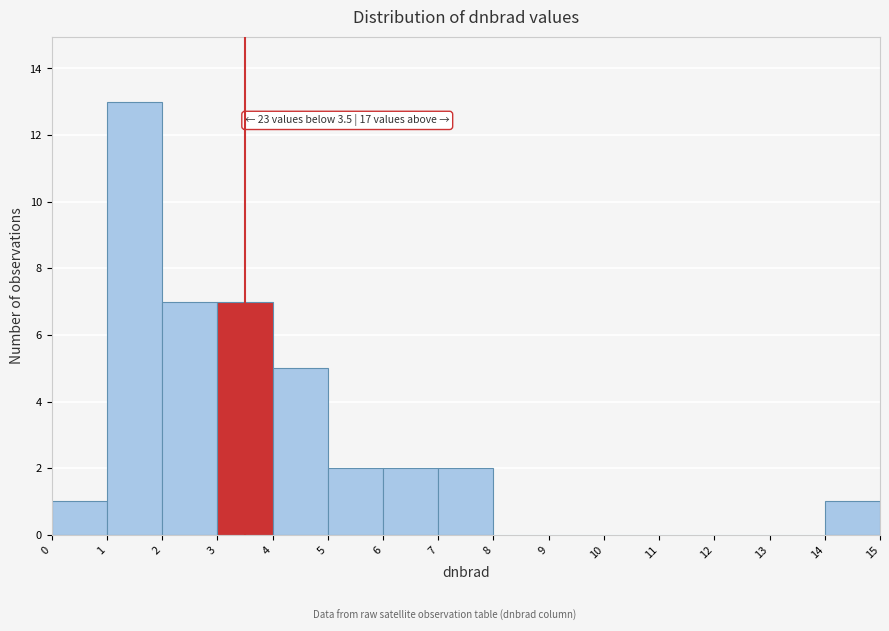

Over which range of the x-axis is the bar tallest?

1 to 2